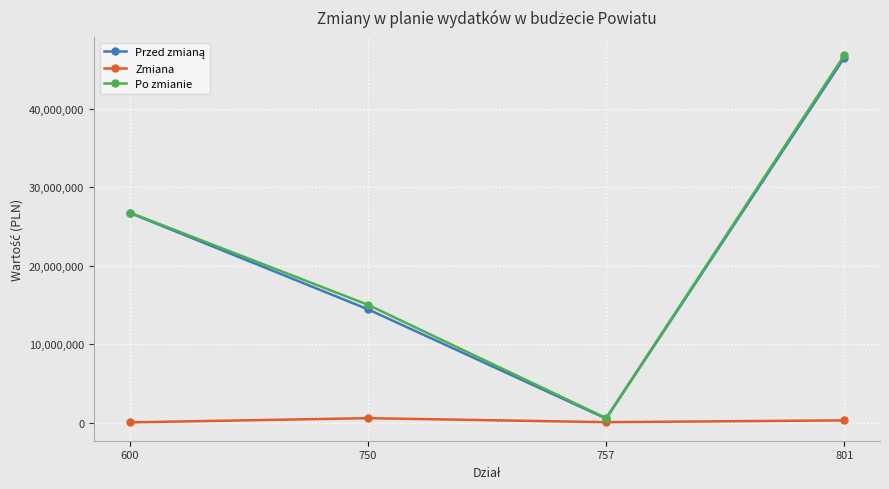

Is it true that Po zmianie equals 35503244.5 at 600?

False